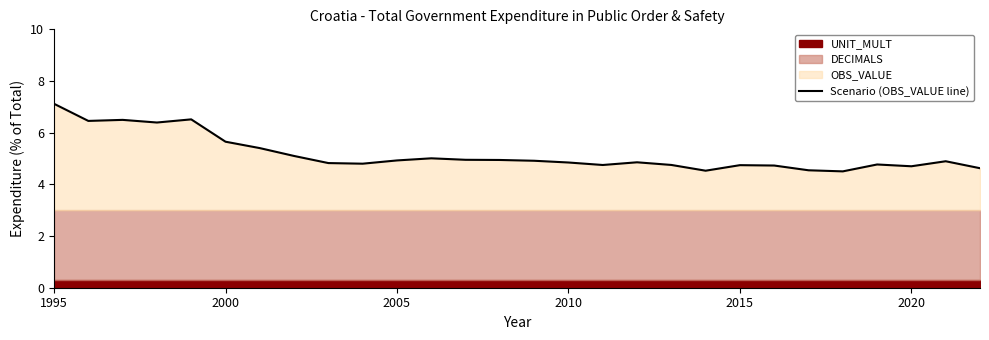

What is the sum of all values?

144.7